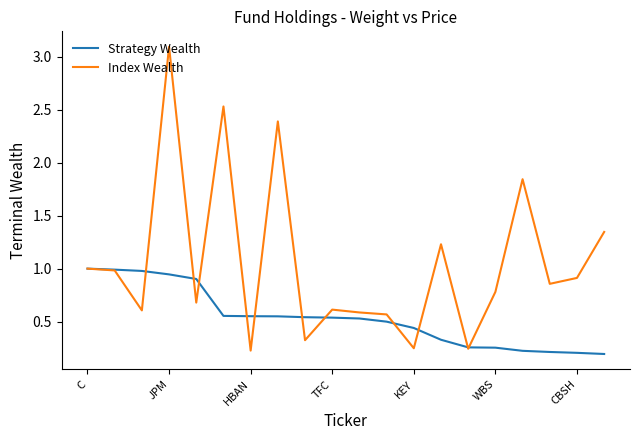

List the series in order of their peak value, highest first.

Index Wealth, Strategy Wealth